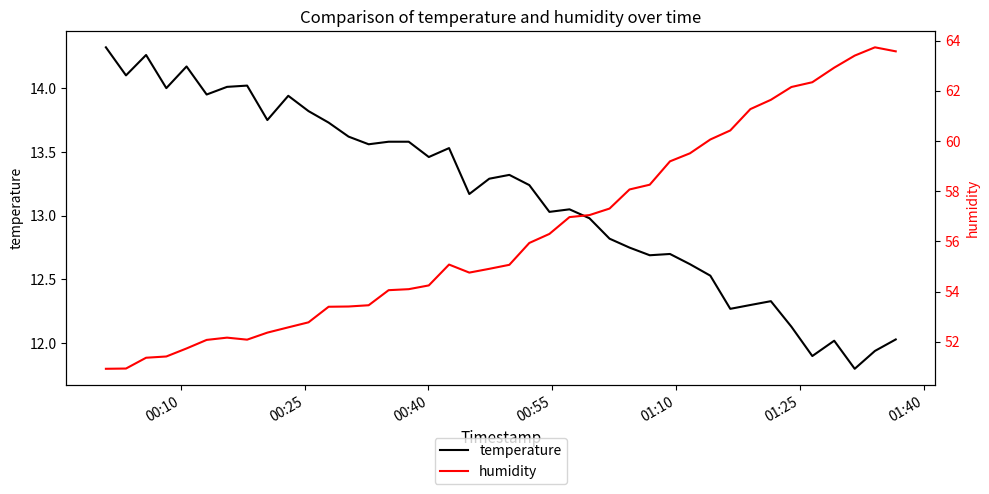

What is the difference between the maximum and minimum values in the temperature series?

2.5